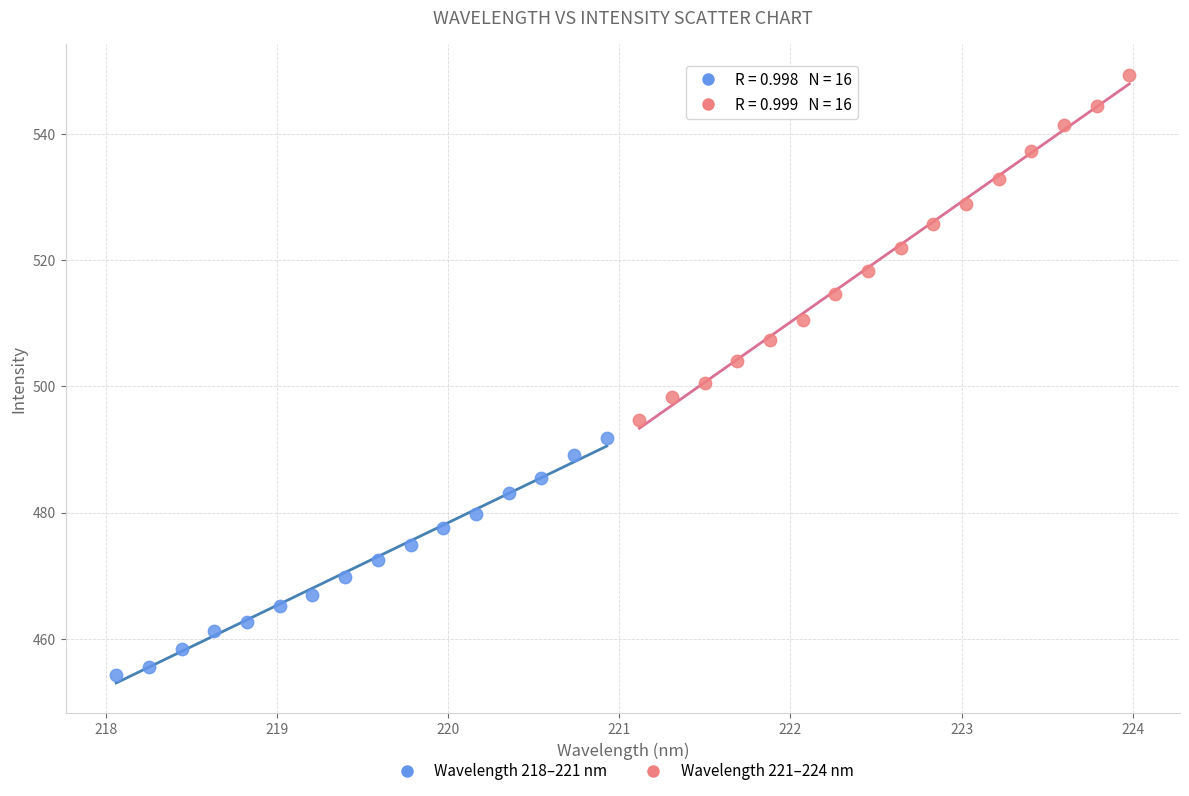

Which series contains the highest Y value?

Wavelength 221–224 nm